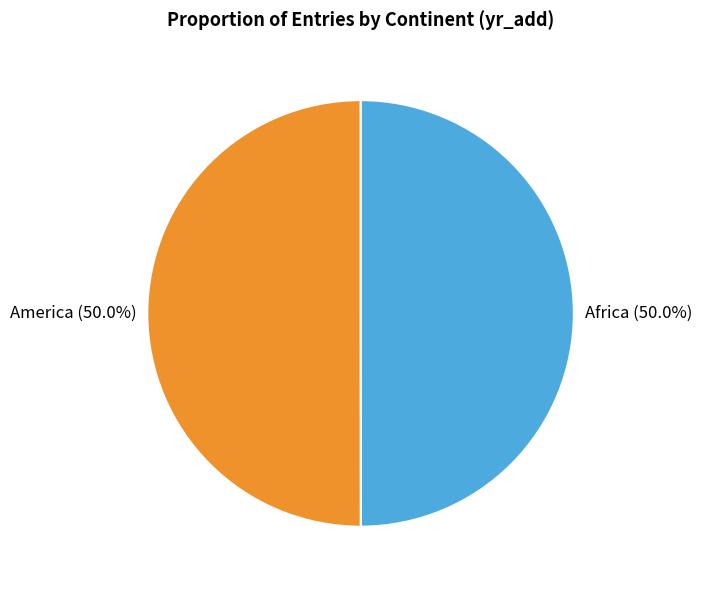

What is the total percentage of Africa and America?

100.0%